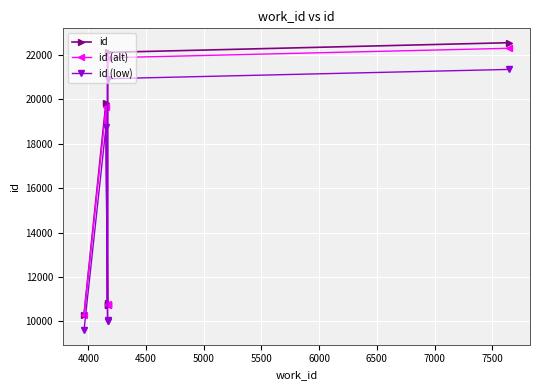

What is the value of the id point at the 3rd from the left?

10750.0